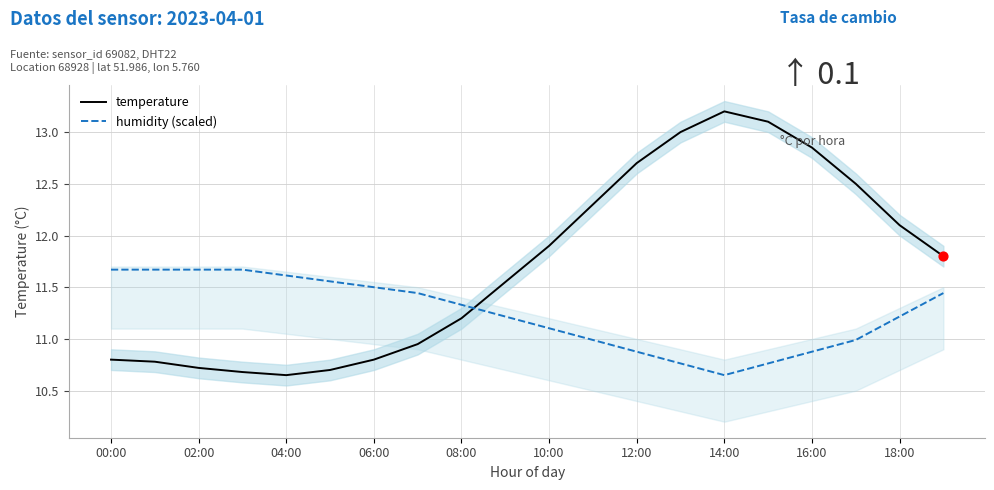

At how many categories does at least one series exceed 11?

20